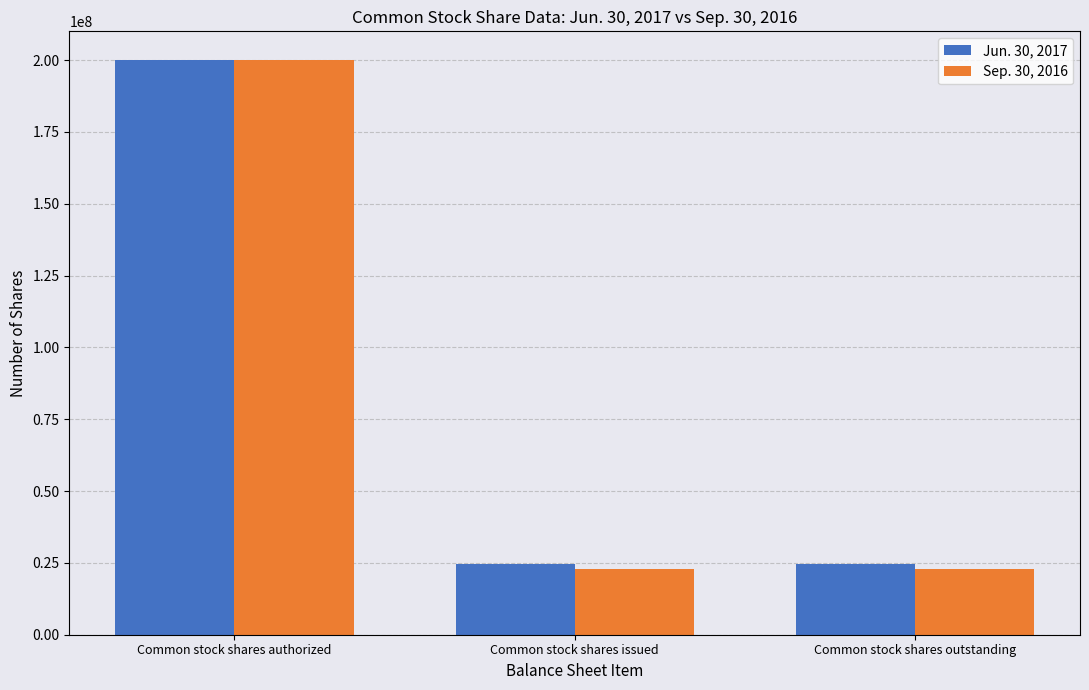

What is the label of the 3rd bar from the left?

Common stock shares outstanding